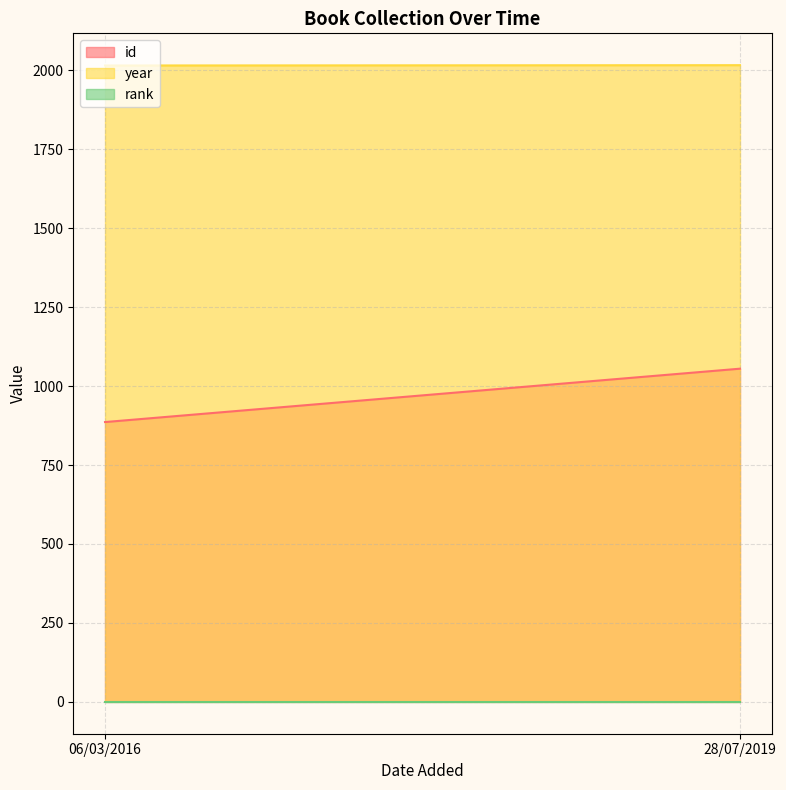

At how many categories does at least one series exceed 1210?

2